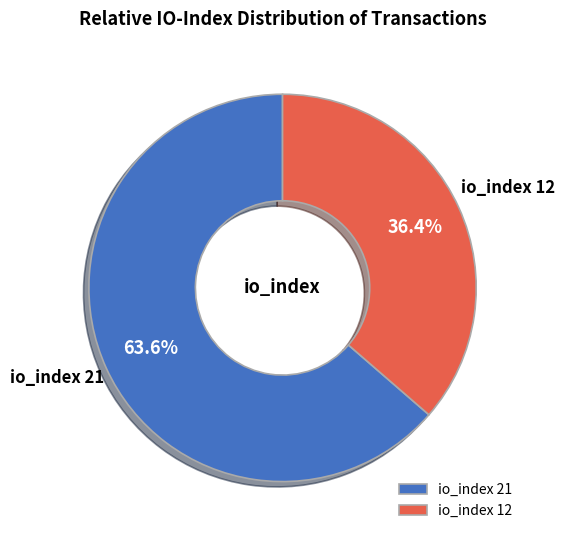

What is the smallest slice in the pie chart?

io_index 12